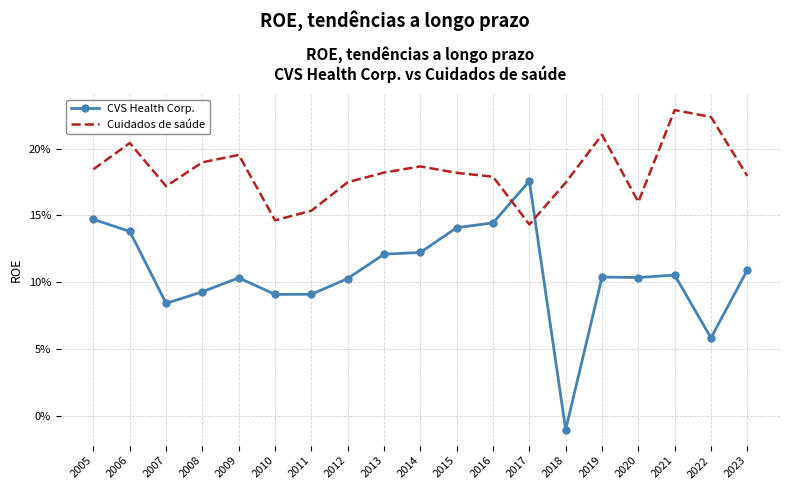

What is the difference between the maximum and minimum values in the Cuidados de saúde series?

0.1